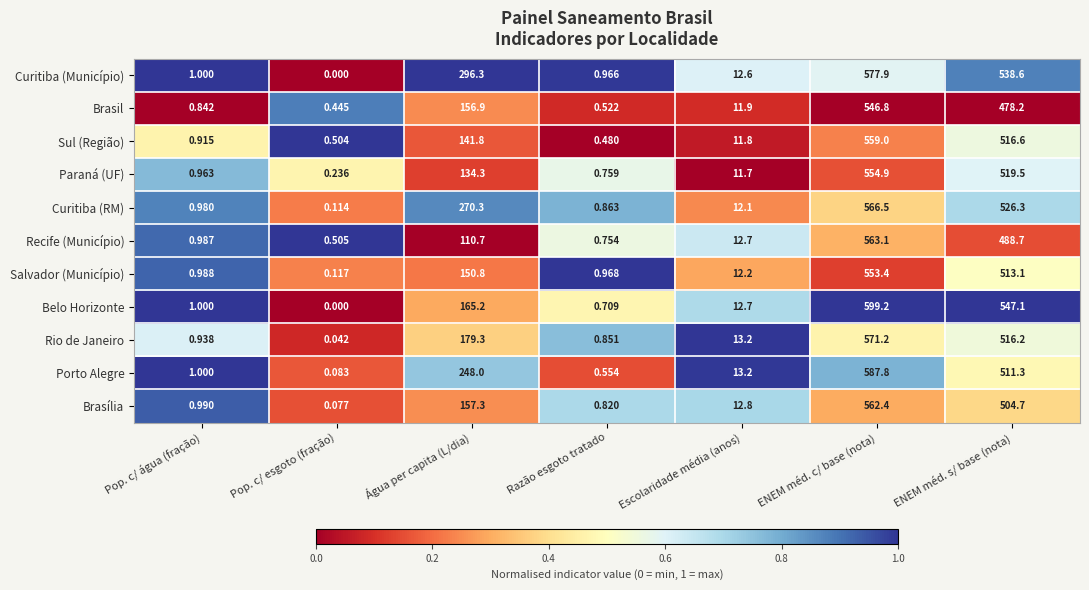

Between Pop. c/ esgoto (fração) and ENEM méd. c/ base (nota), which series saw the biggest shift?

Belo Horizonte